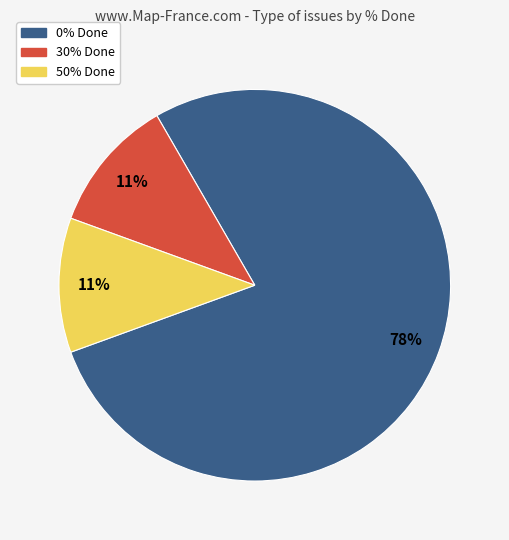

Is 0% Done the majority of the pie?

Yes